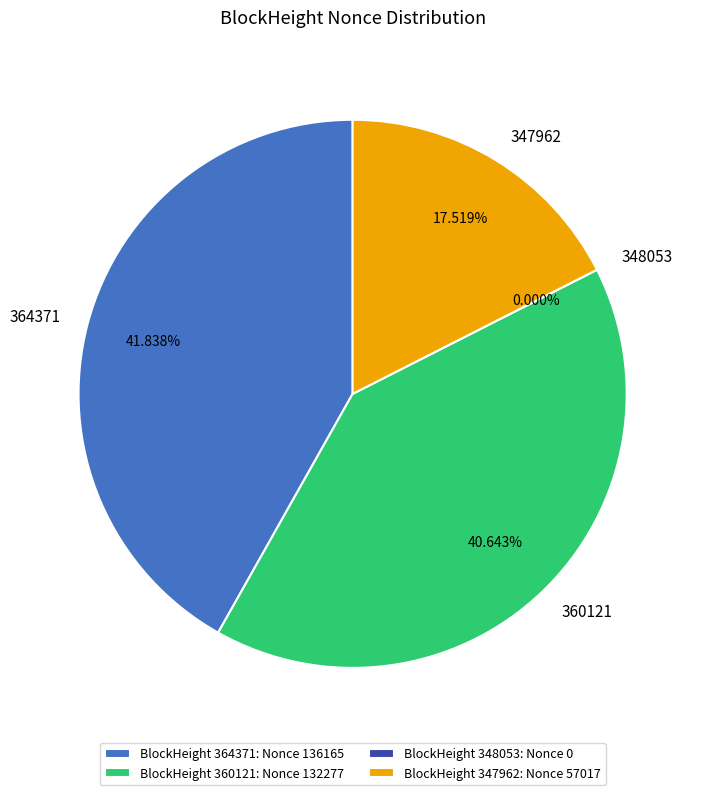

Is 347962 the majority of the pie?

No